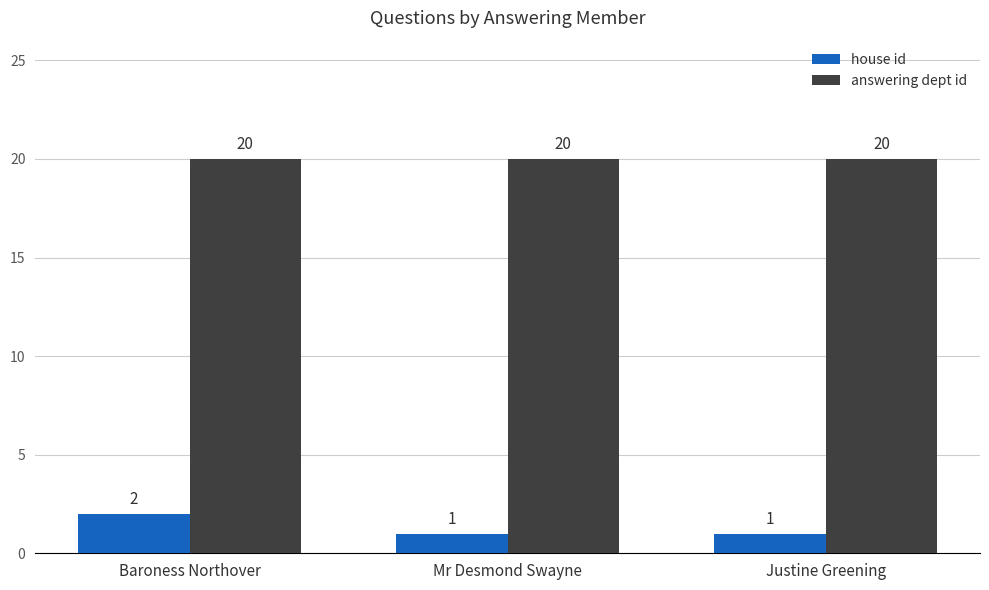

Which series has the widest spread of values?

house id